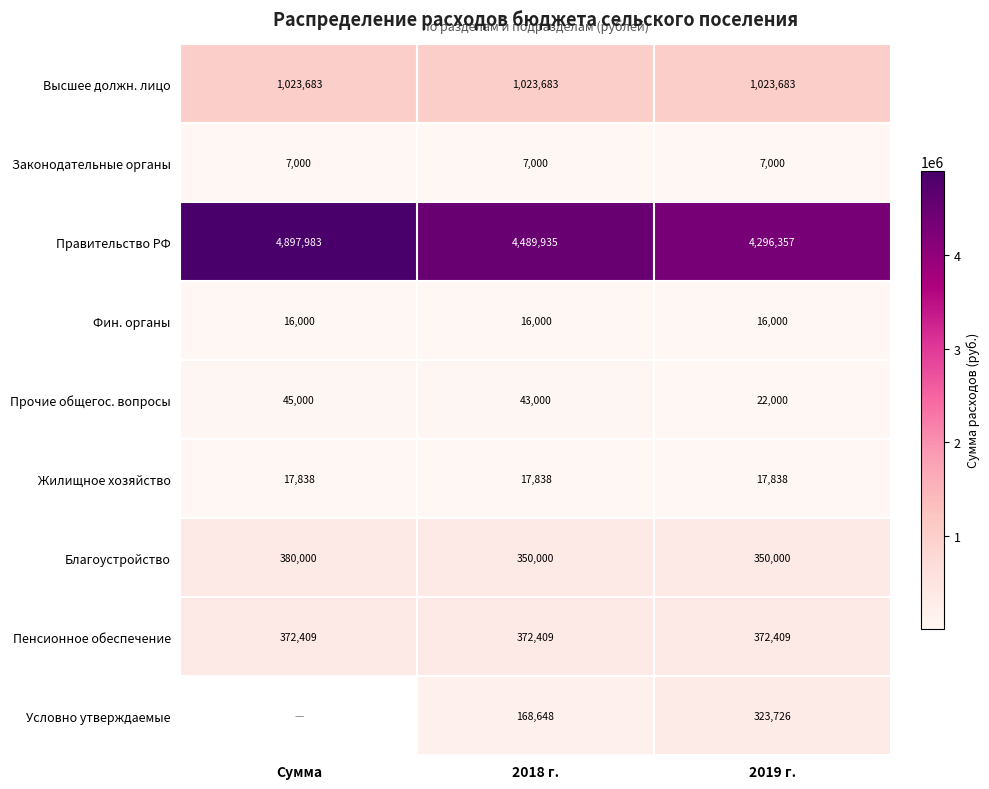

What is the sum of the Условно утверждаемые values at 2018 г. and 2019 г.?

492374.0